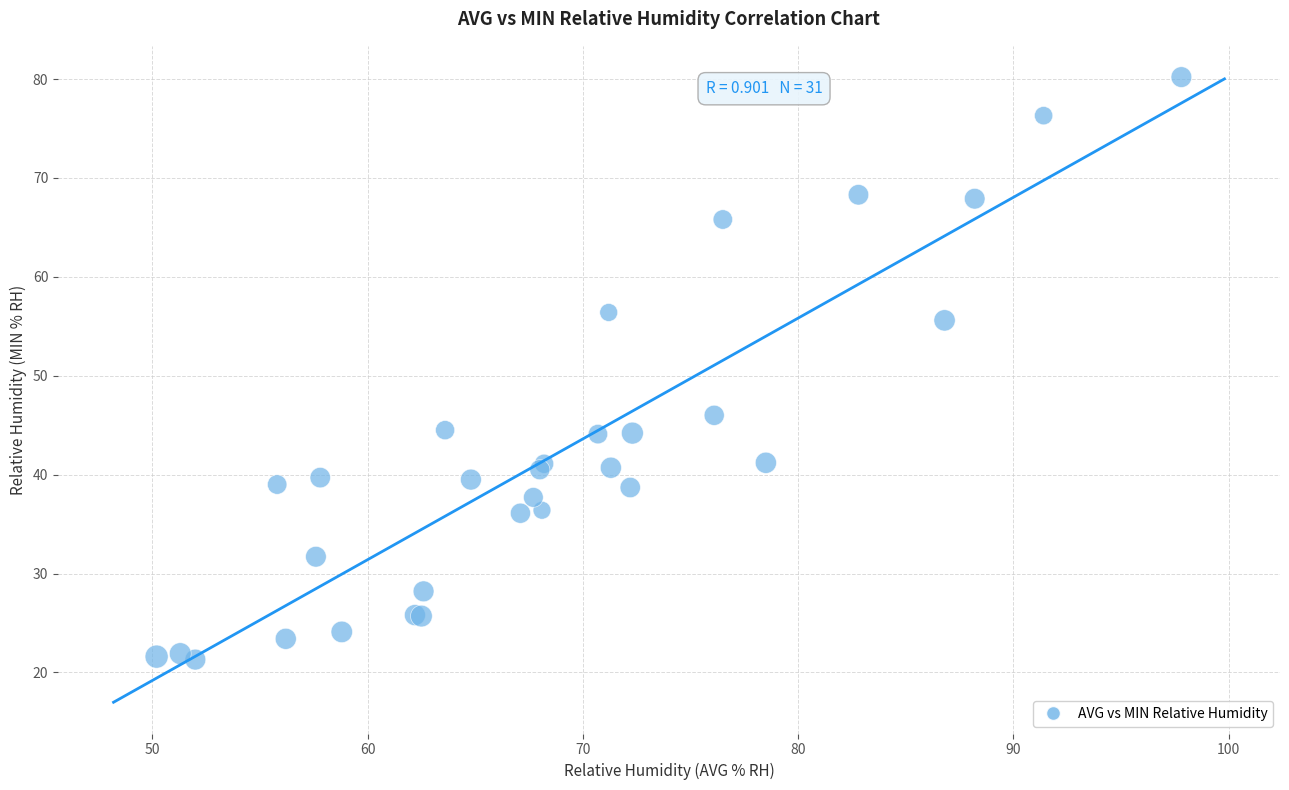

What Y value in the scatter plot is closest to 50?

46.0